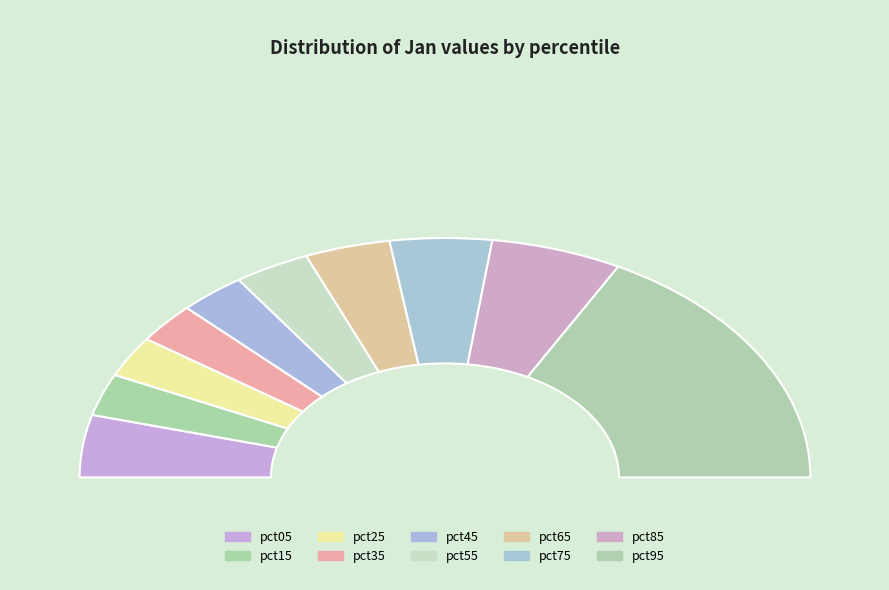

To the nearest percent, what is the difference between the pct85 and pct05 slice percentages?

3%